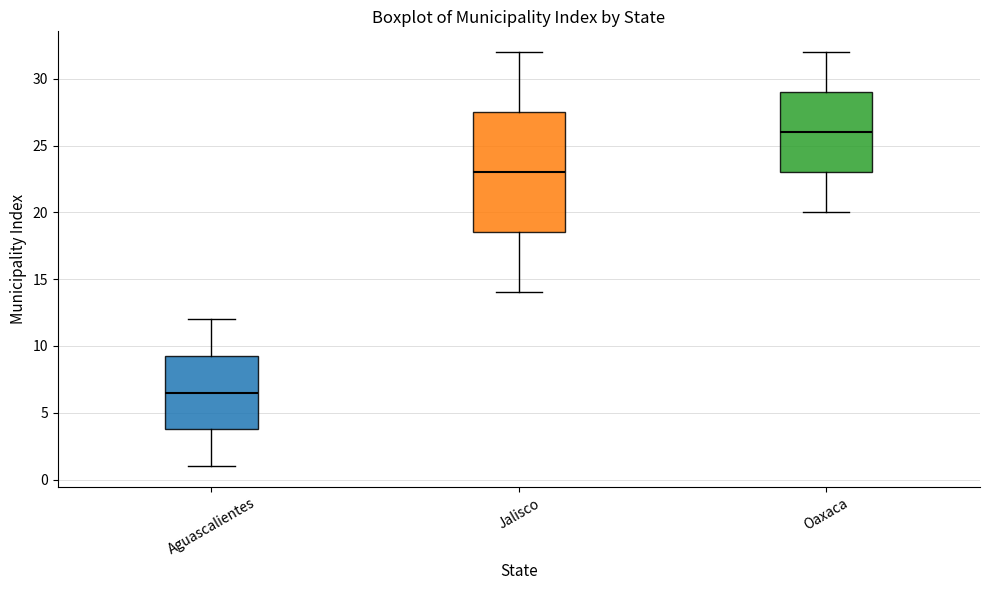

Where does the lower whisker of the box for Oaxaca end on the y-axis? The values are not printed on the chart, so give them approximately, as read against the axis.

20.0